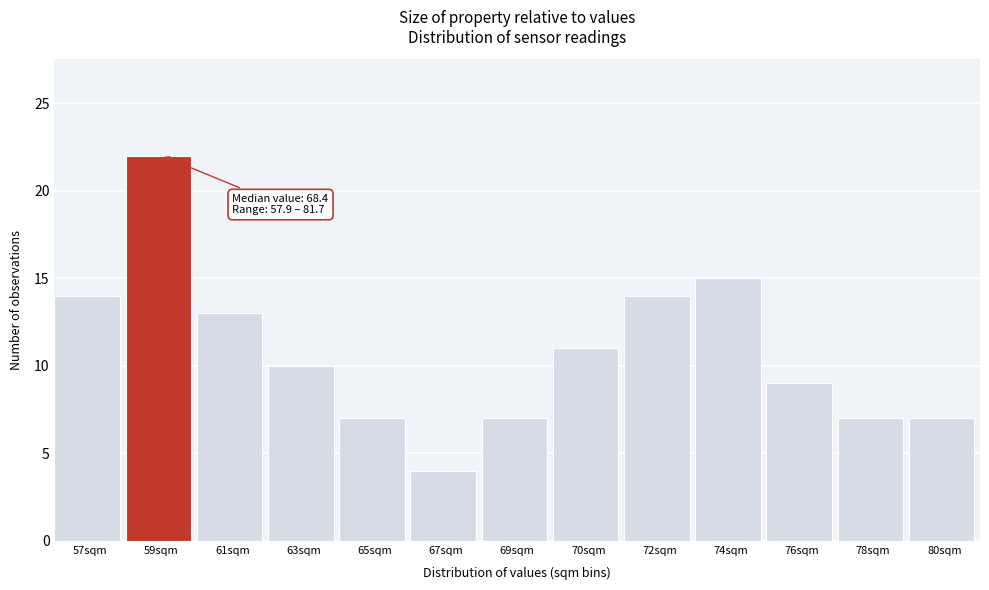

Reading left to right, list all the values displayed in this chart.

14	22	13	10	7	4	7	11	14	15	9	7	7